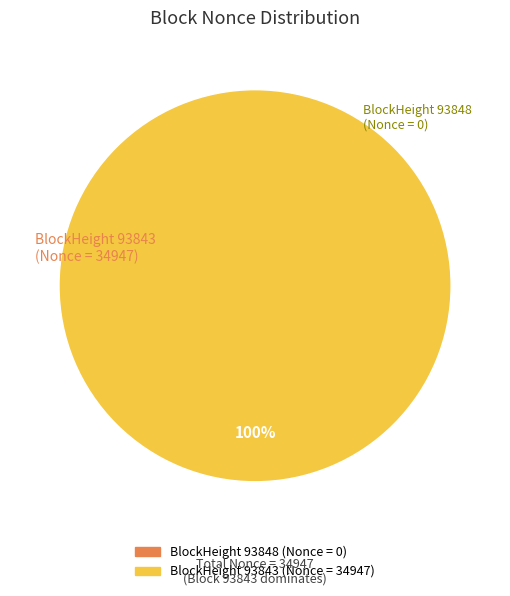

Combined, what portion of the pie is 93848 and 93843?

100.0%